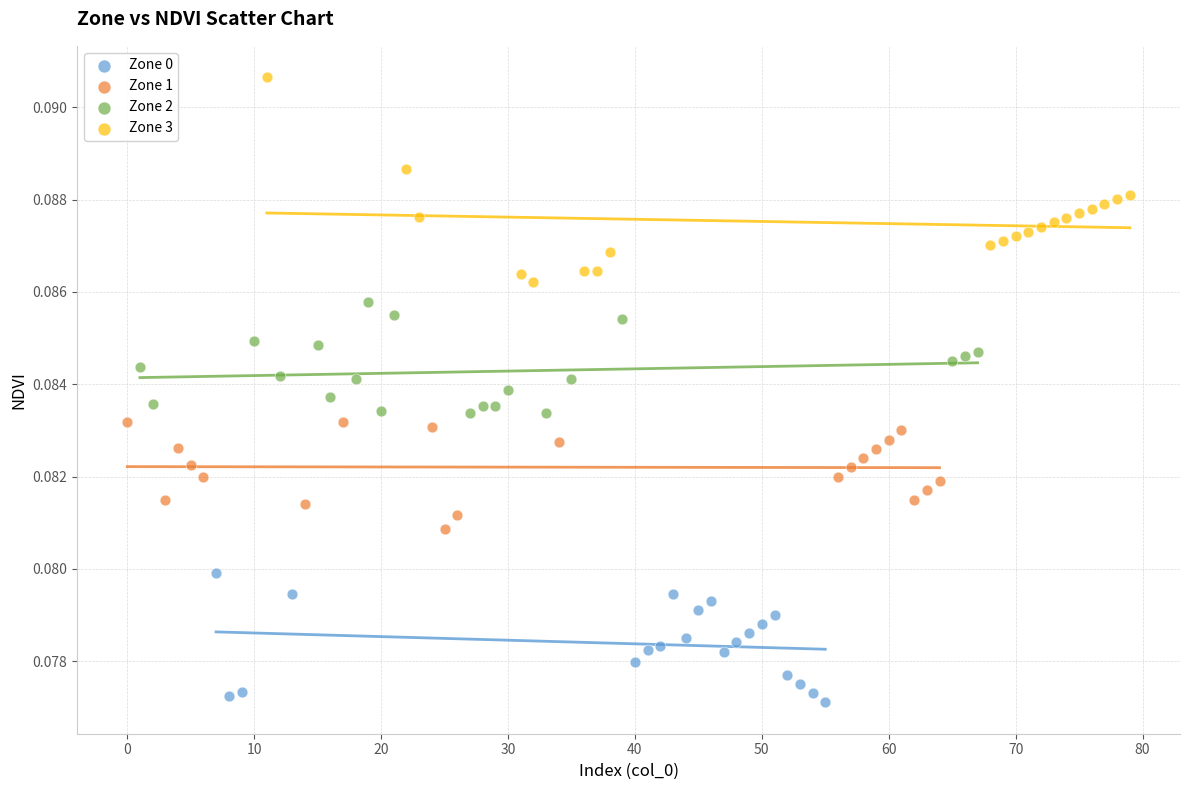

Which series contains the highest Y value?

Zone 3